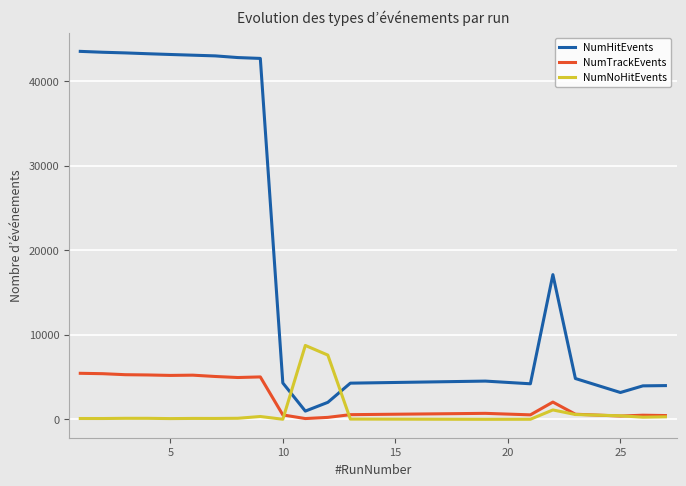

What is the maximum value shown in the chart?

43499